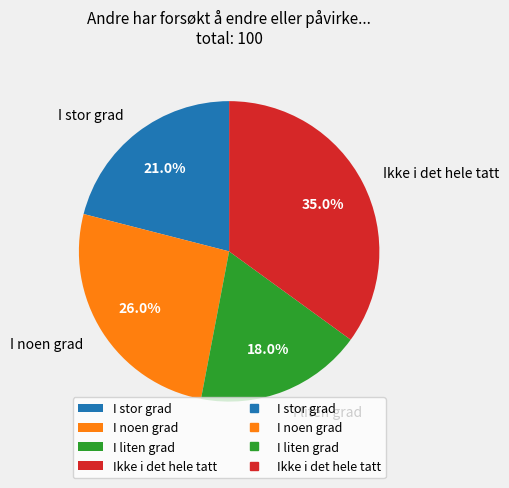

What is the ratio of the value at I noen grad to the value at I liten grad?

1.4